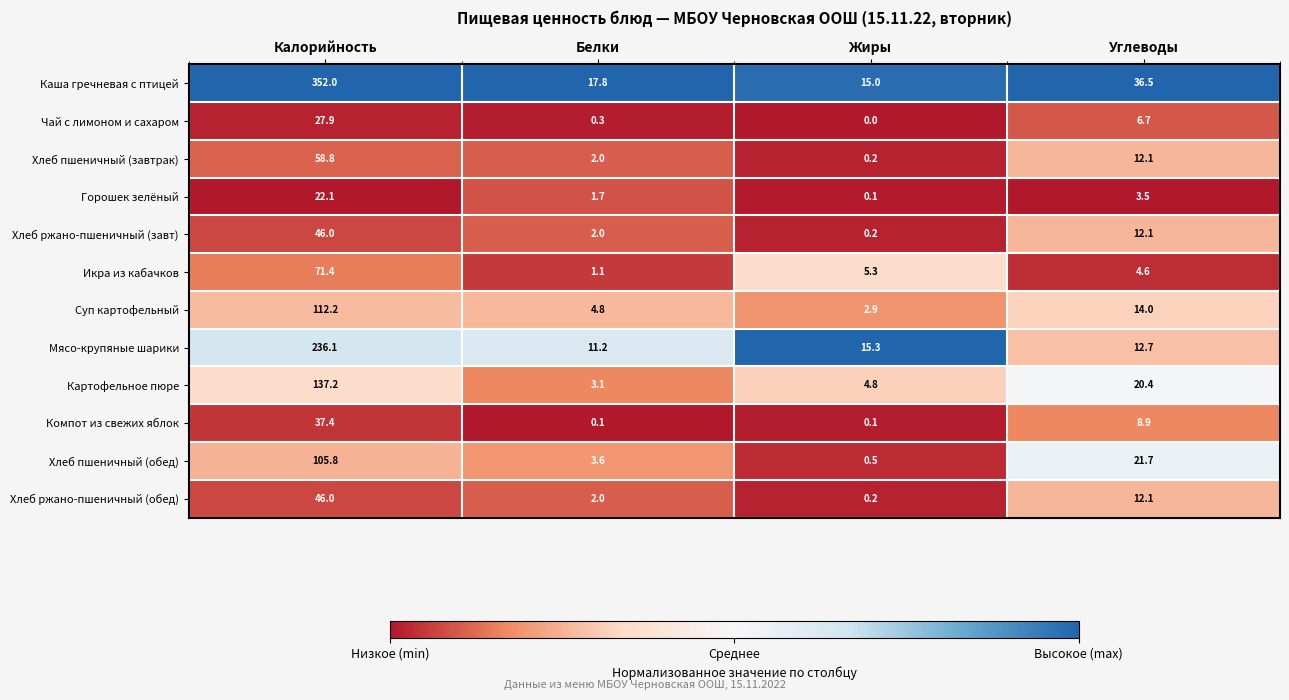

What is the sum of all Каша гречневая с птицей values?

421.3